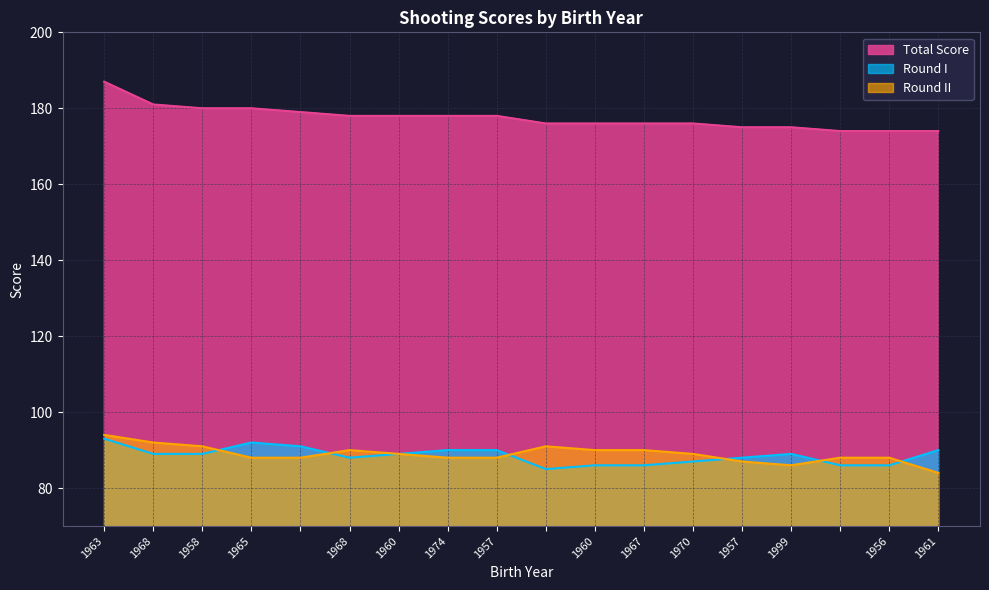

What is the spread (max minus min) of values at 1957?

90